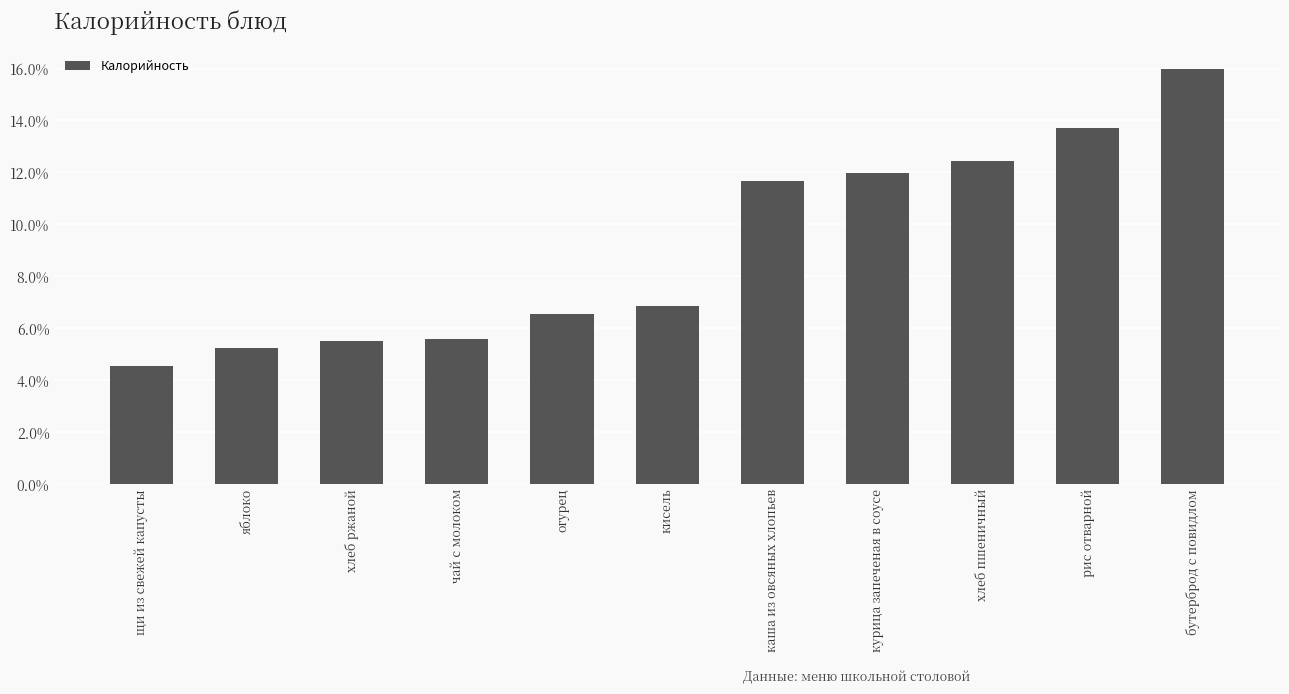

What position from the left is хлеб пшеничный?

9